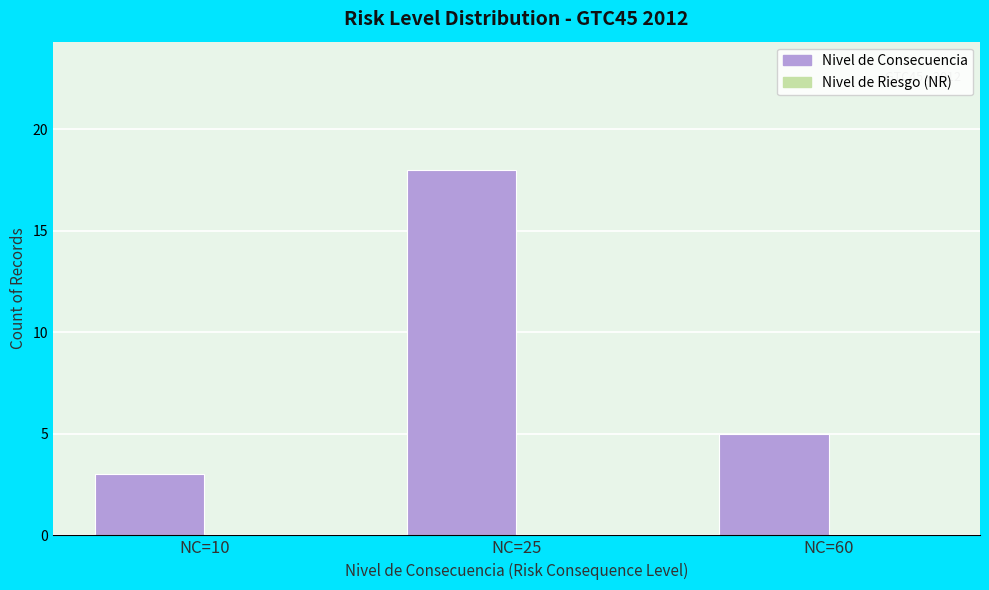

Reading left to right, what are all the values shown in this chart?

3	18	5